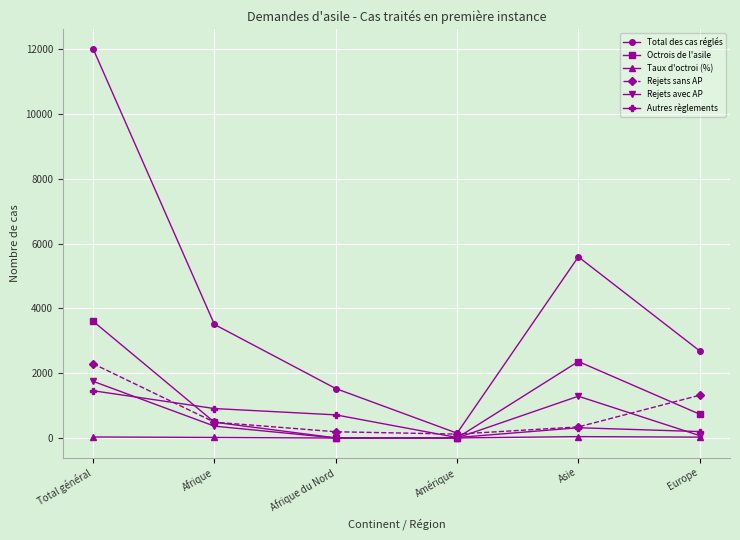

Which series has the largest total across all categories?

Total des cas réglés